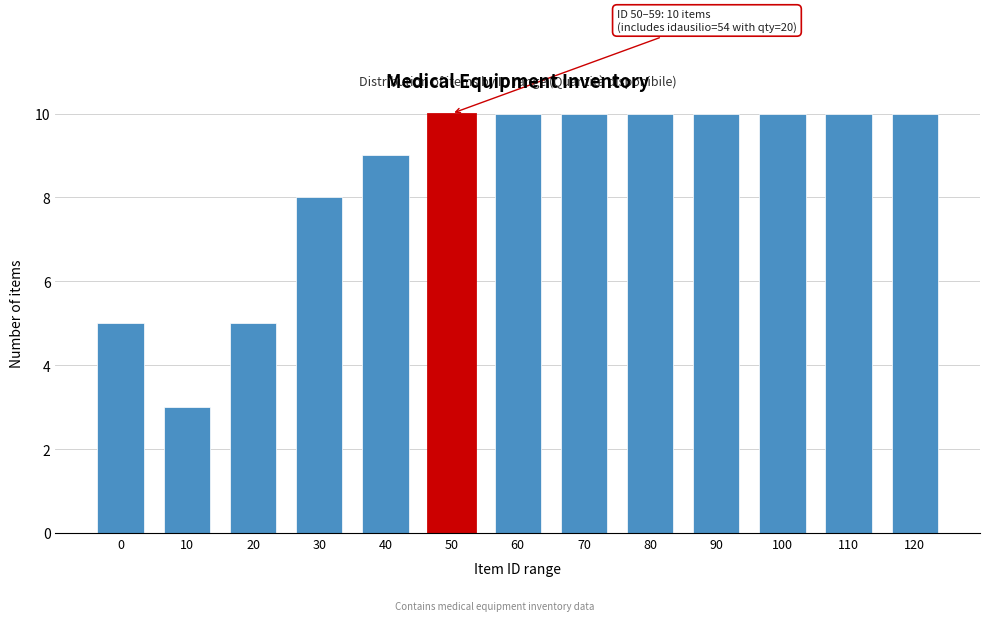

Reading left to right, transcribe all the data shown in this chart.

0=5	10=3	20=5	30=8	40=9	50=10	60=10	70=10	80=10	90=10	100=10	110=10	120=10